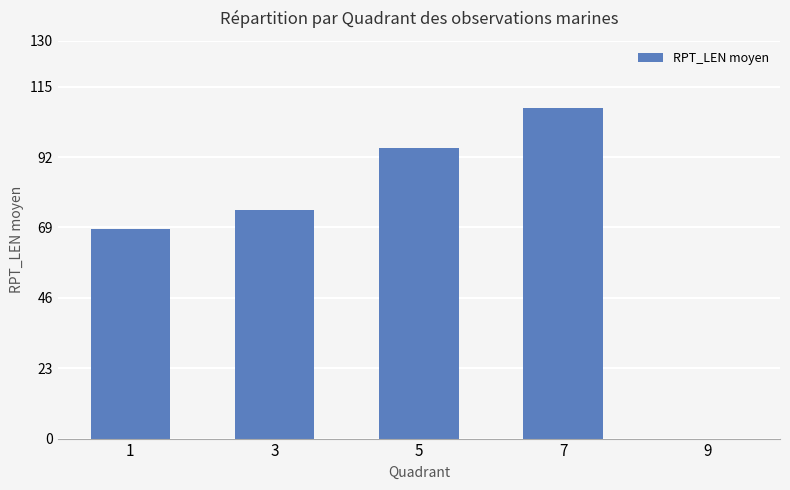

What is the change in value from 3 to 7?

+33.5